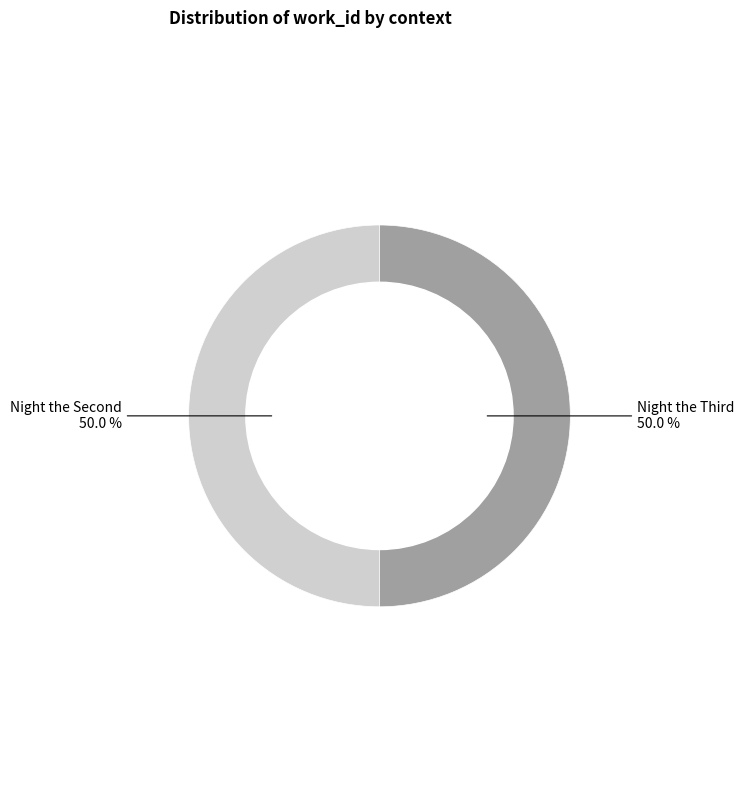

Which category has the smallest portion of the pie?

Night the Second